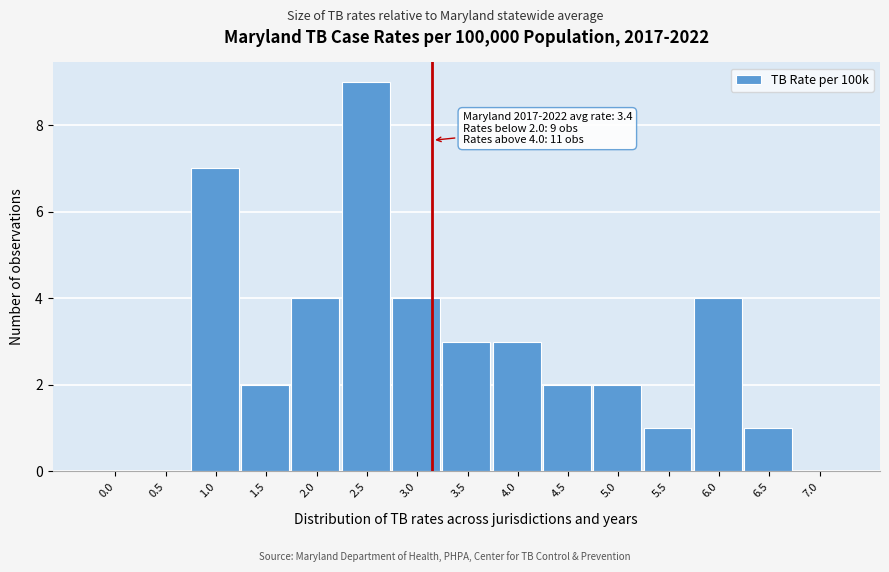

Reading right to left, transcribe all the data shown in this chart.

7.0=0	6.5=1	6.0=4	5.5=1	5.0=2	4.5=2	4.0=3	3.5=3	3.0=4	2.5=9	2.0=4	1.5=2	1.0=7	0.5=0	0.0=0